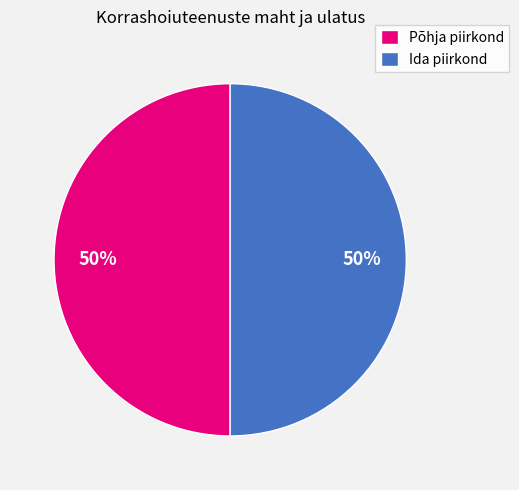

To the nearest percent, what percentage of the pie is Ida piirkond?

50%